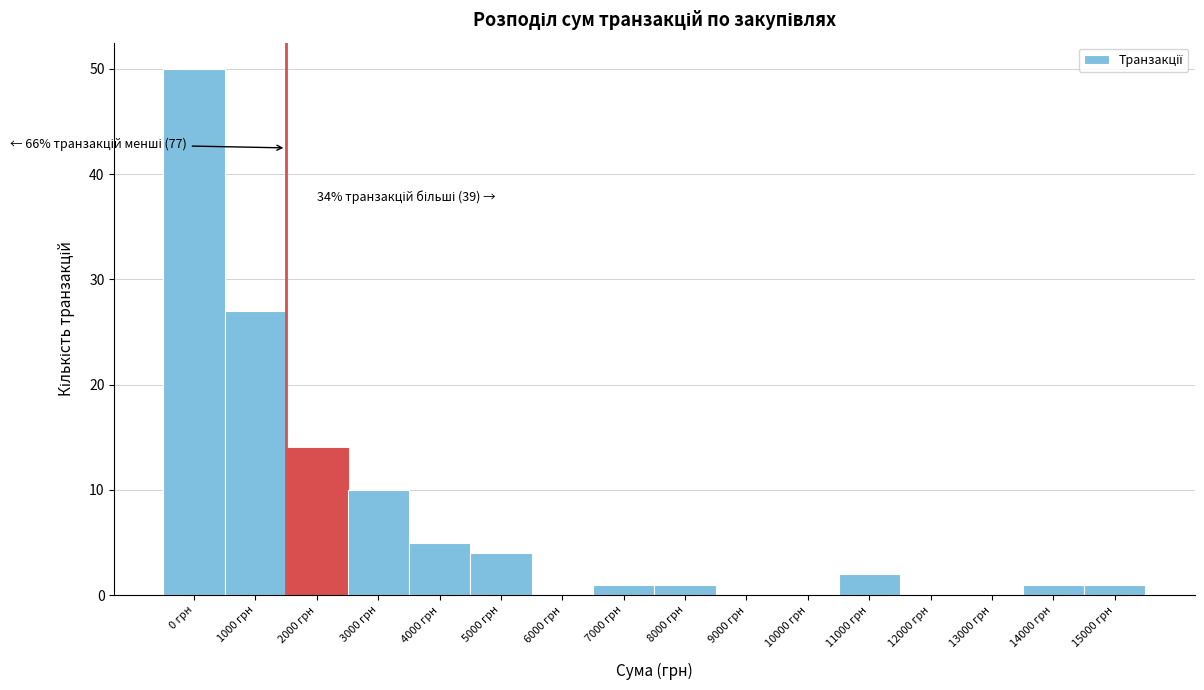

Reading right to left, extract all data points from this chart.

15000 грн=1	14000 грн=1	13000 грн=0	12000 грн=0	11000 грн=2	10000 грн=0	9000 грн=0	8000 грн=1	7000 грн=1	6000 грн=0	5000 грн=4	4000 грн=5	3000 грн=10	2000 грн=14	1000 грн=27	0 грн=50